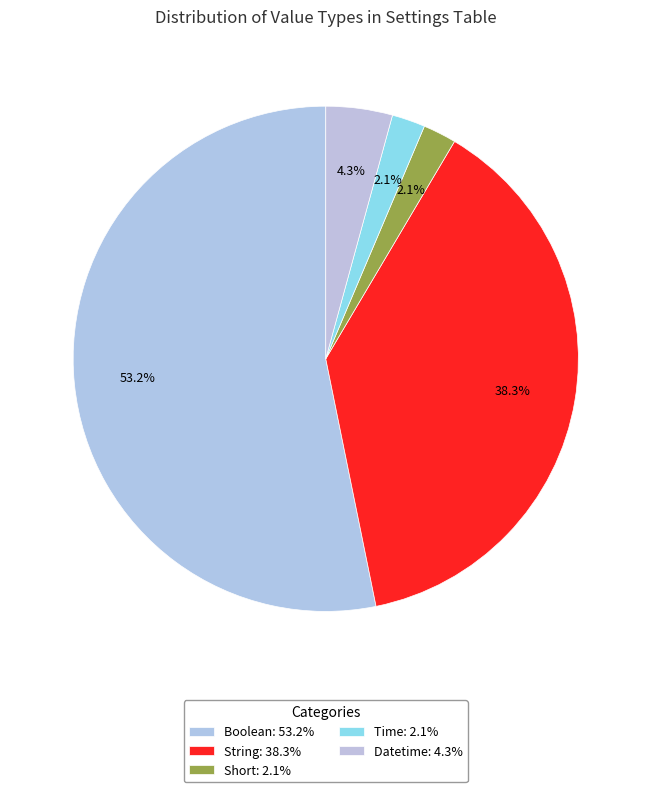

How many segments does this pie chart have?

5